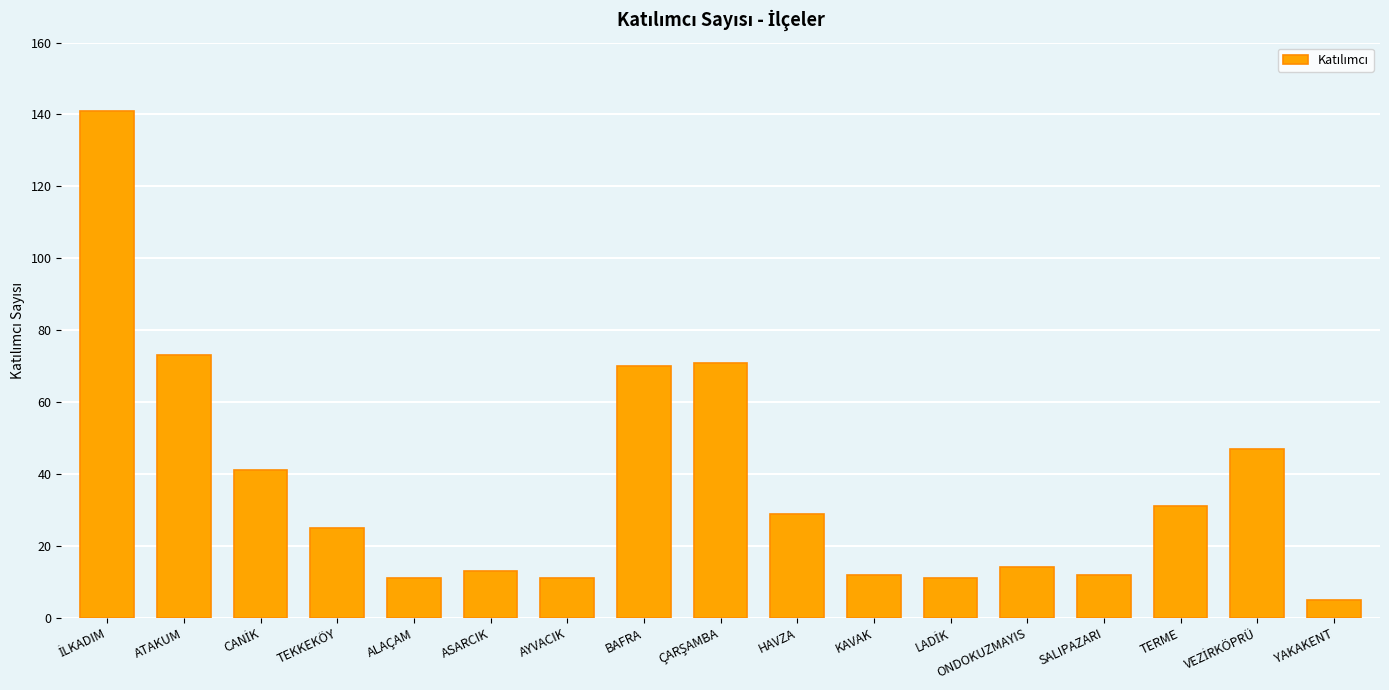

The value at YAKAKENT is 5. True or false?

True